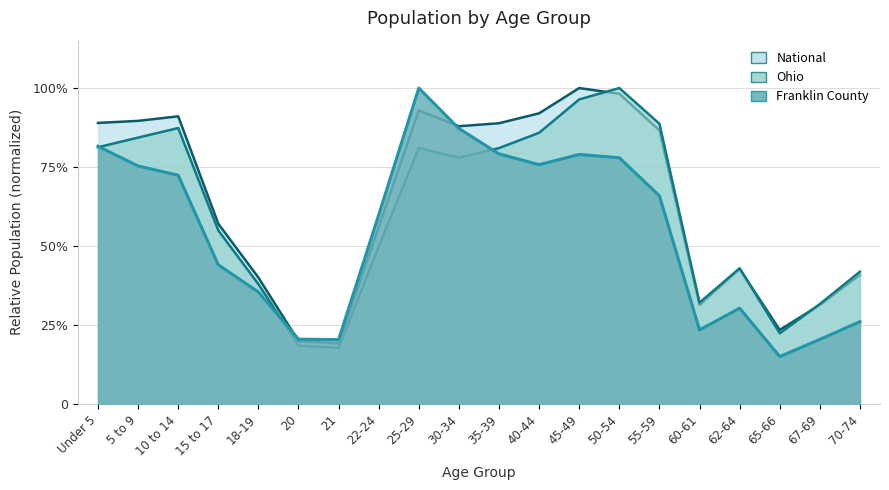

Reading left to right, list all the values displayed in this chart.

Franklin County: Under 5=0.8	5 to 9=0.8	10 to 14=0.7	15 to 17=0.4	18-19=0.4	20=0.2	21=0.2	22-24=0.6	25-29=1.0	30-34=0.9	35-39=0.8	40-44=0.8	45-49=0.8	50-54=0.8	55-59=0.7	60-61=0.2	62-64=0.3	65-66=0.2	67-69=0.2	70-74=0.3
Ohio: Under 5=0.8	5 to 9=0.8	10 to 14=0.9	15 to 17=0.5	18-19=0.4	20=0.2	21=0.2	22-24=0.5	25-29=0.8	30-34=0.8	35-39=0.8	40-44=0.9	45-49=1.0	50-54=1.0	55-59=0.9	60-61=0.3	62-64=0.4	65-66=0.2	67-69=0.3	70-74=0.4
National: Under 5=0.9	5 to 9=0.9	10 to 14=0.9	15 to 17=0.6	18-19=0.4	20=0.2	21=0.2	22-24=0.6	25-29=0.9	30-34=0.9	35-39=0.9	40-44=0.9	45-49=1.0	50-54=1.0	55-59=0.9	60-61=0.3	62-64=0.4	65-66=0.2	67-69=0.3	70-74=0.4